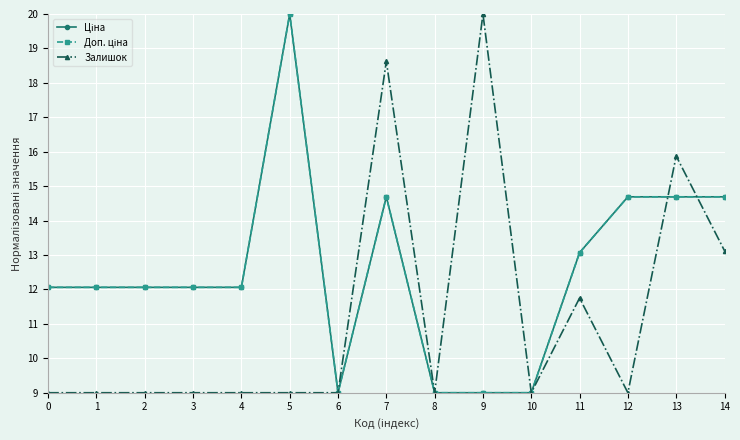

In Доп. ціна, how many points are higher than both neighbors (excluding endpoints)?

2